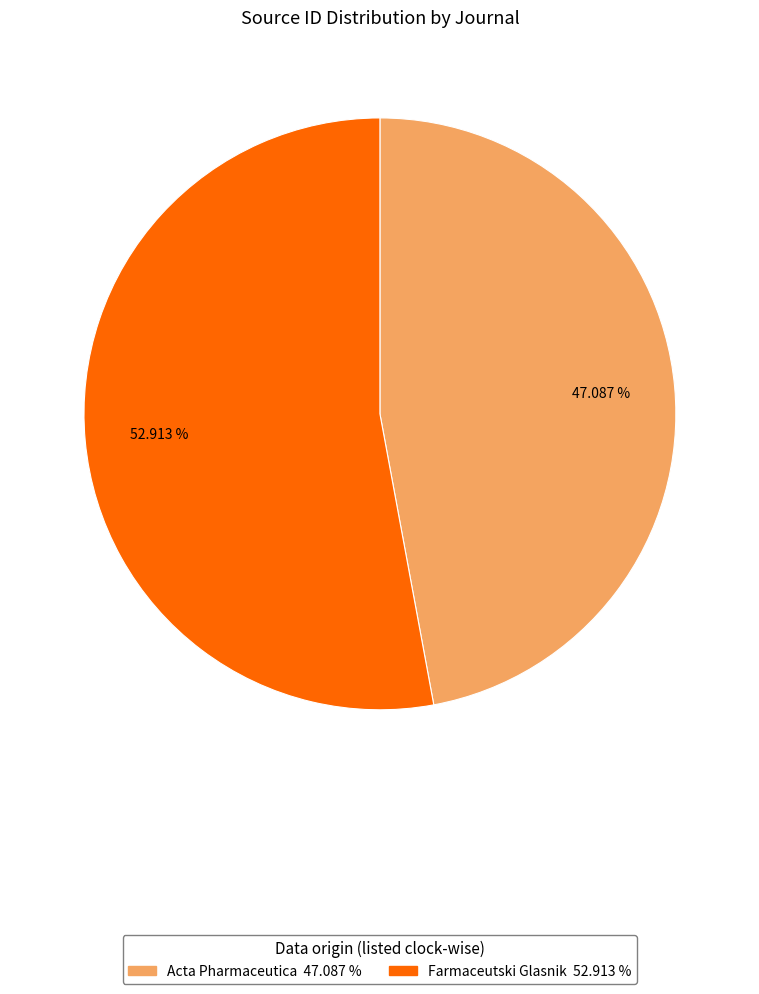

Between Acta Pharmaceutica and Farmaceutski Glasnik, which is larger?

Farmaceutski Glasnik